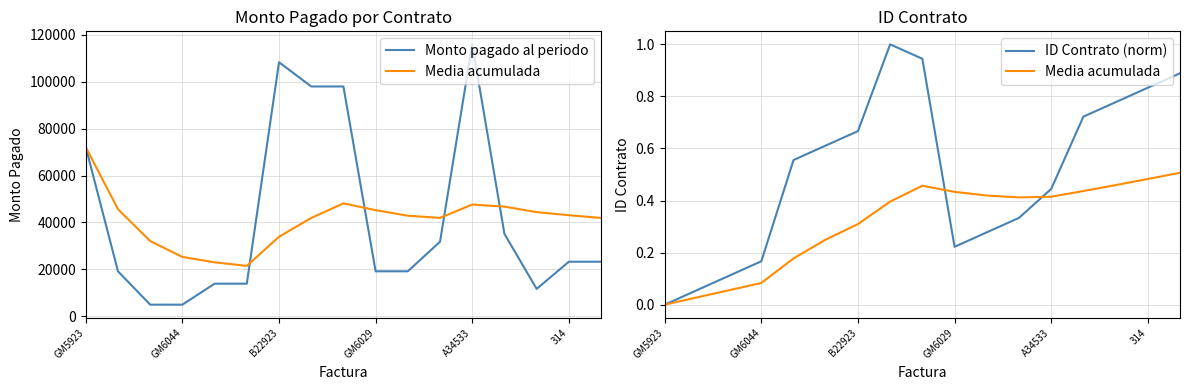

Is the value of Monto pagado al periodo at 16 greater than the value of Media acumulada at 10?

Yes